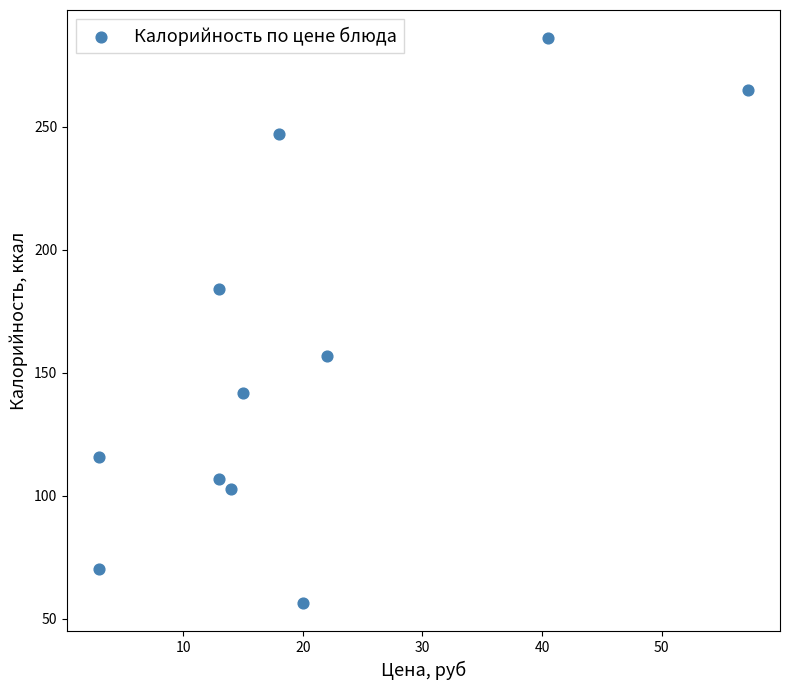

What is the range of X values (max minus min)?

54.2